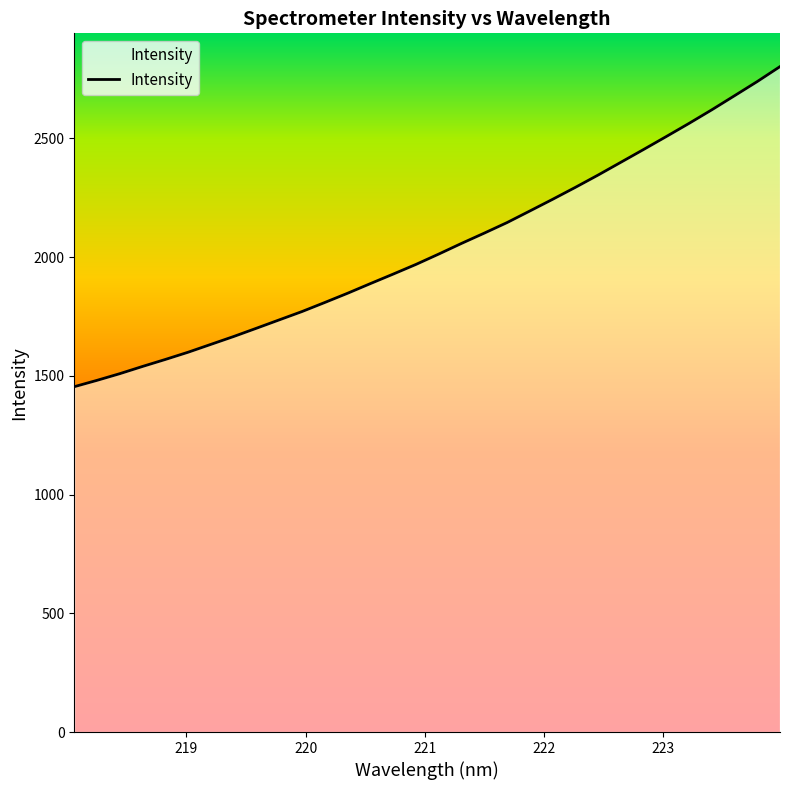

What is the smallest value displayed?

1454.3